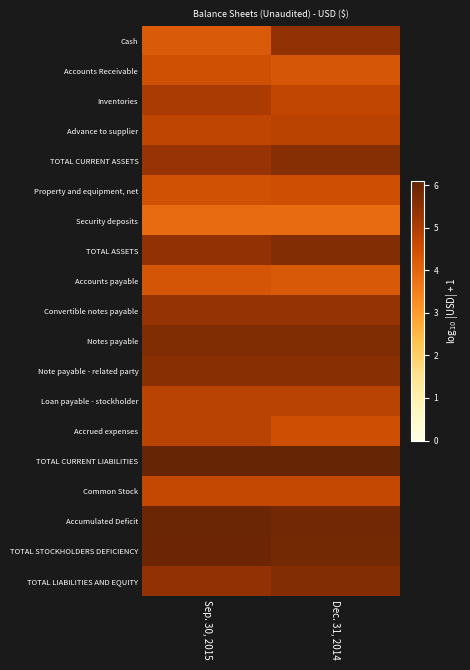

What is the greatest value displayed?

6.1